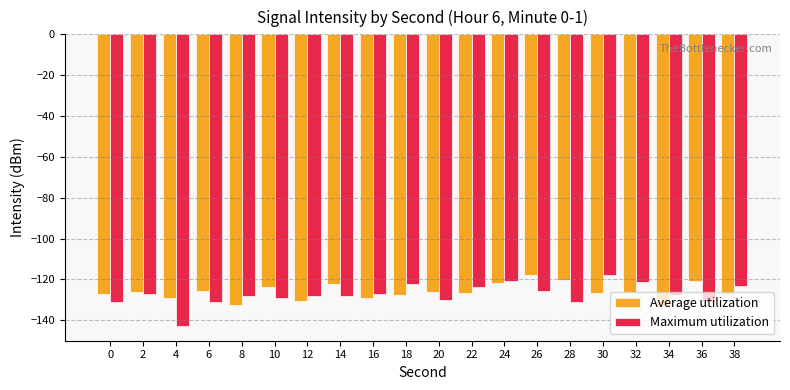

What is the difference between the second highest and minimum values in the Maximum utilization series?

22.0